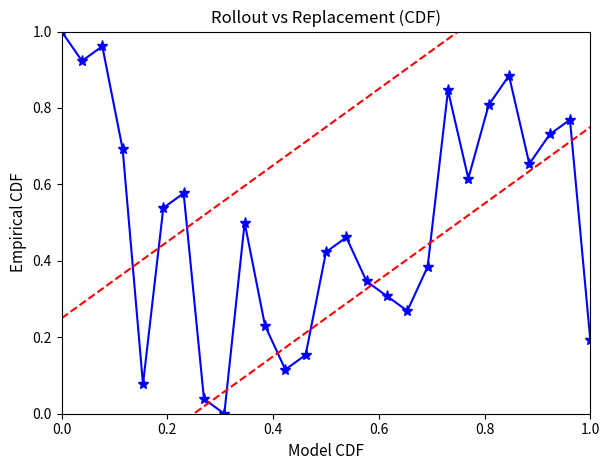

True or false: the data has more than 1 interior local peaks.

True